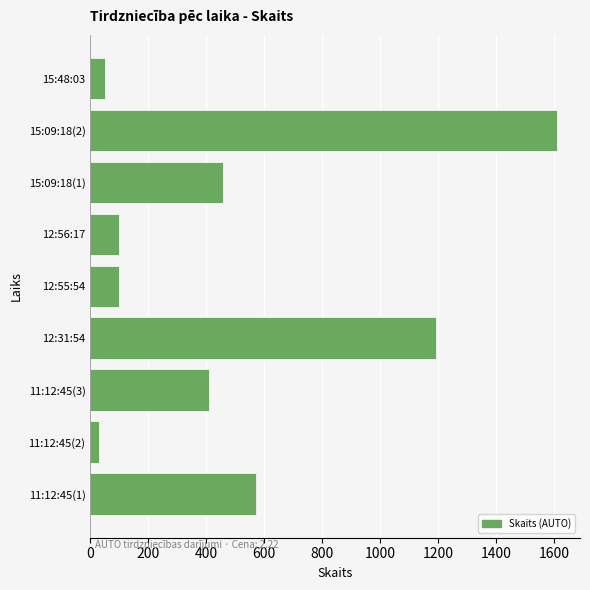

What is the average value?

502